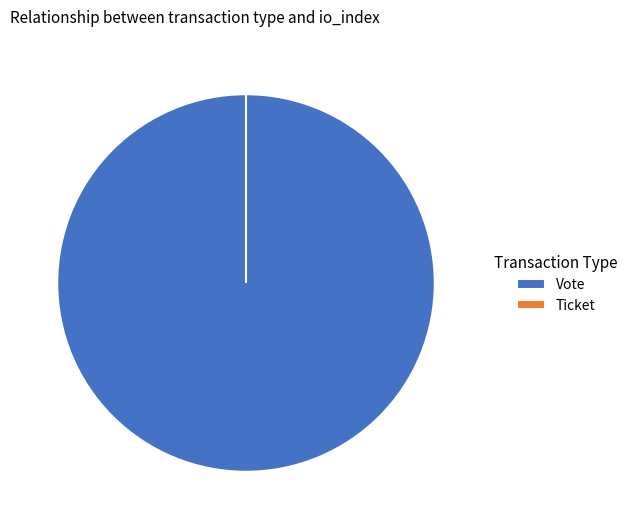

Rank the categories by value from highest to lowest.

Vote, Ticket